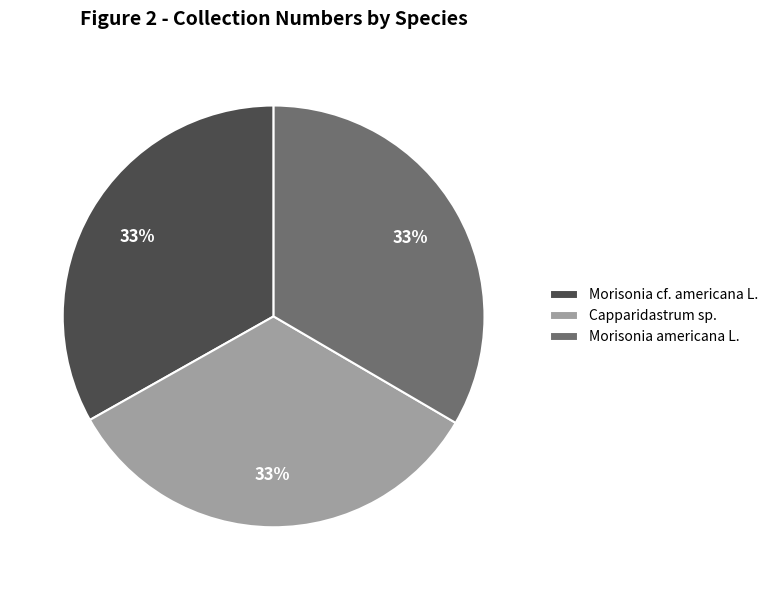

What is the ratio of the value at Capparidastrum sp. to the value at Morisonia americana L.?

1.0